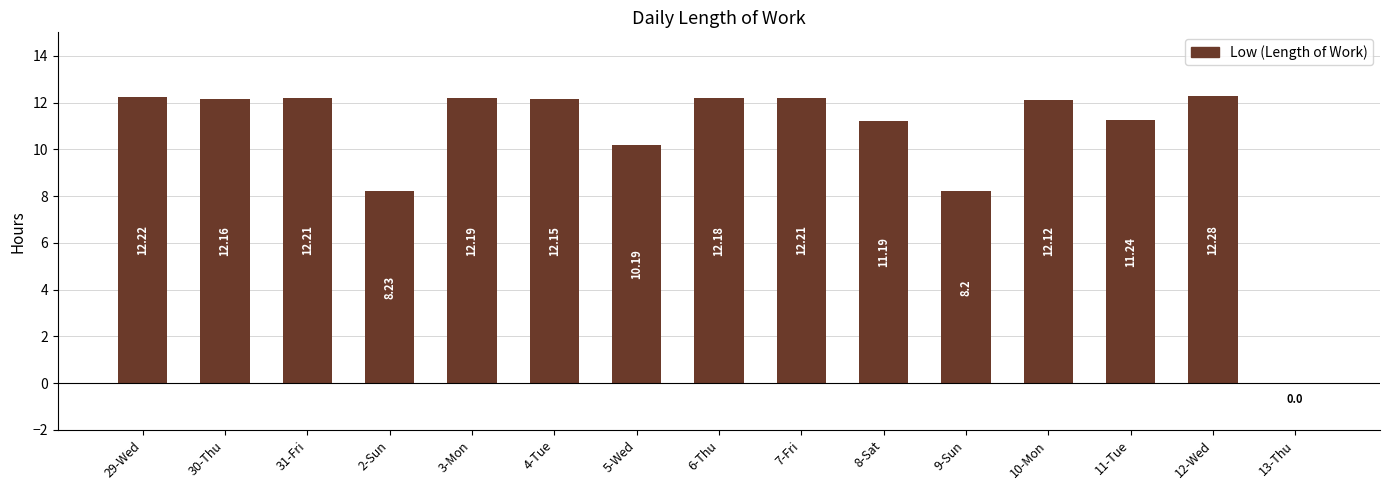

Which has a higher value, 29-Wed or 3-Mon?

29-Wed